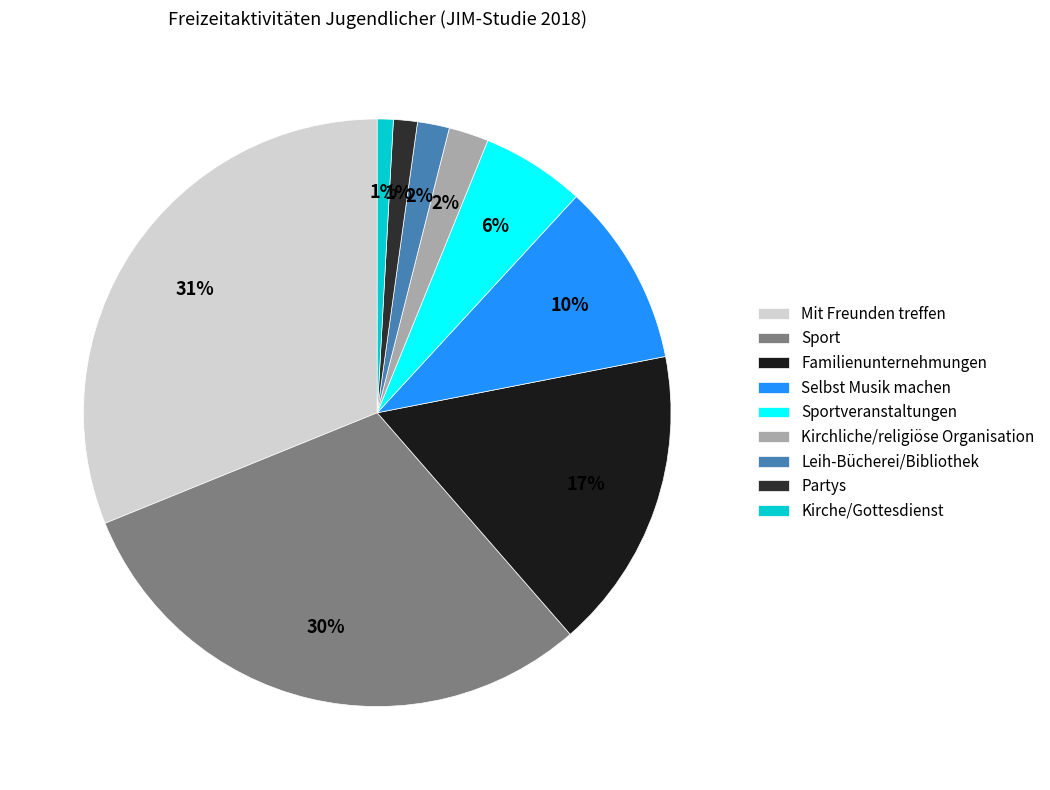

What percentage is NOT represented by Selbst Musik machen?

89.9%